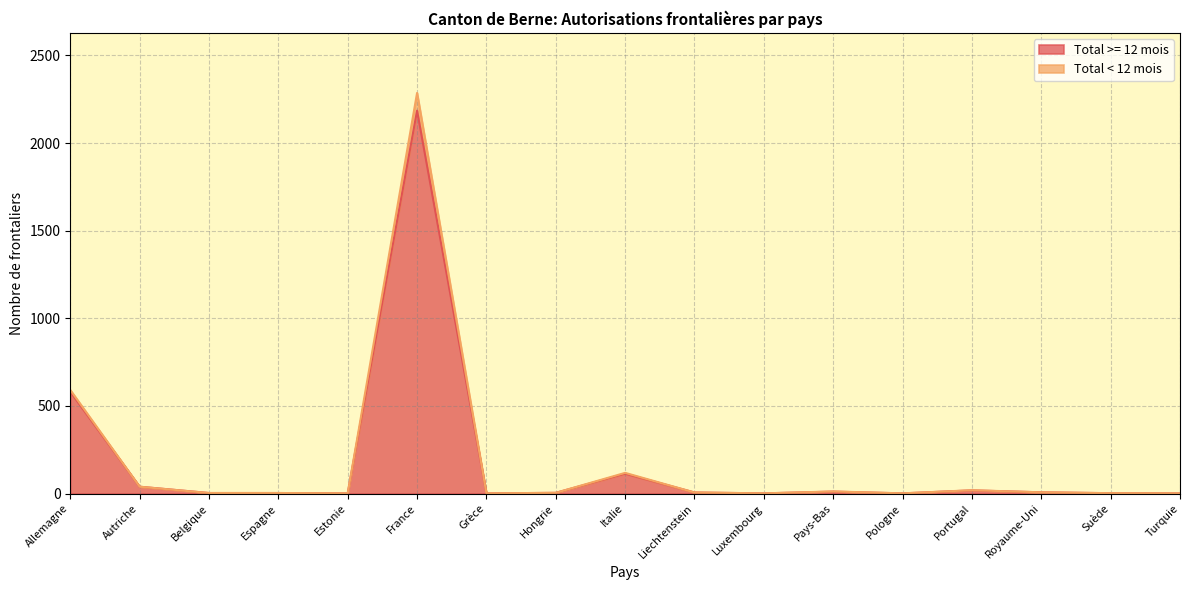

In Total < 12 mois, how many points are lower than both neighbors (excluding endpoints)?

4